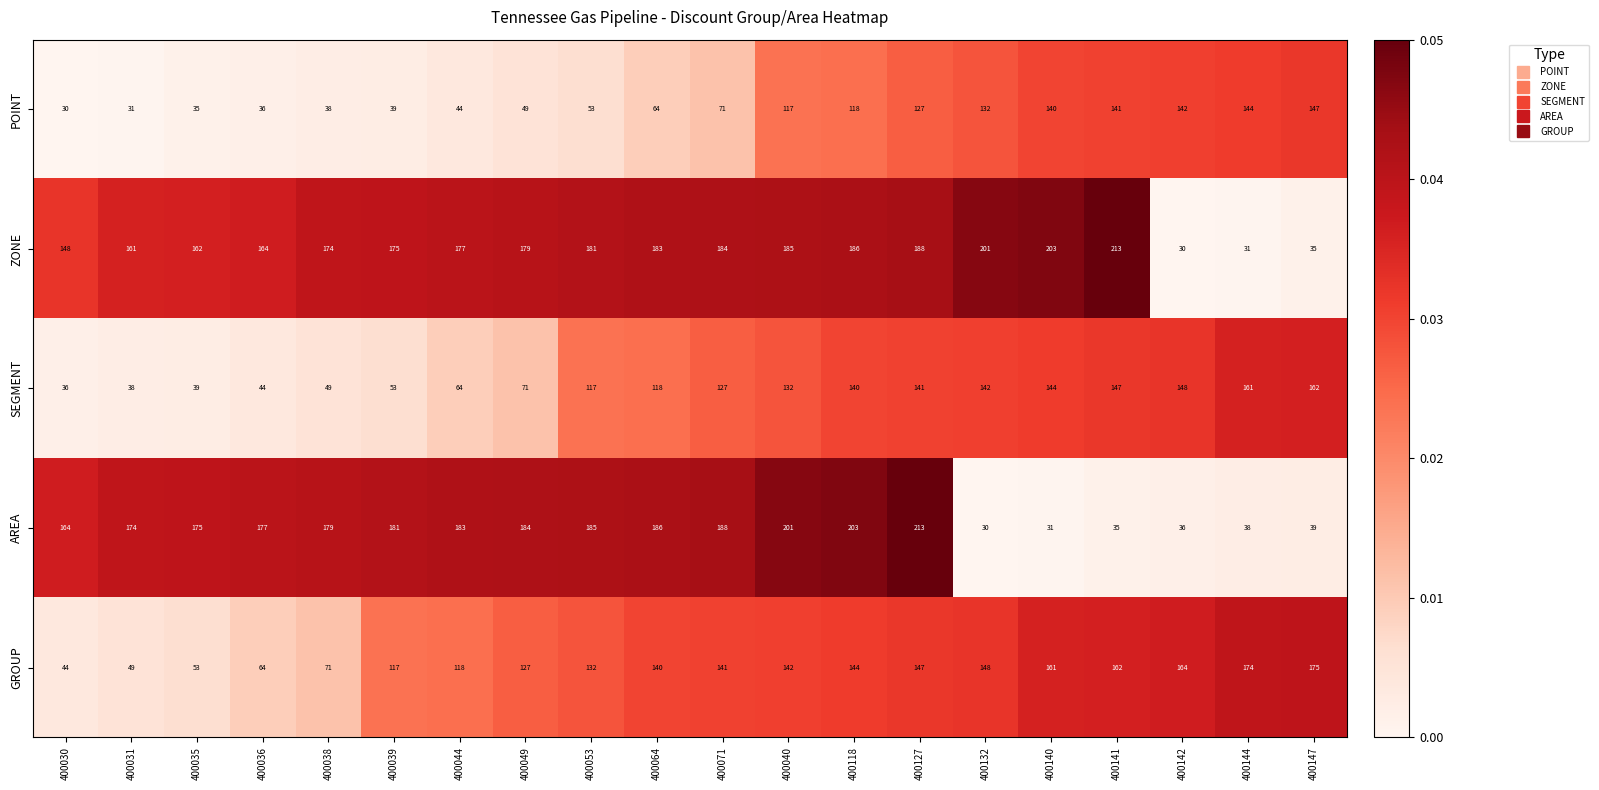

At which category is the sum across all series the highest?

400127